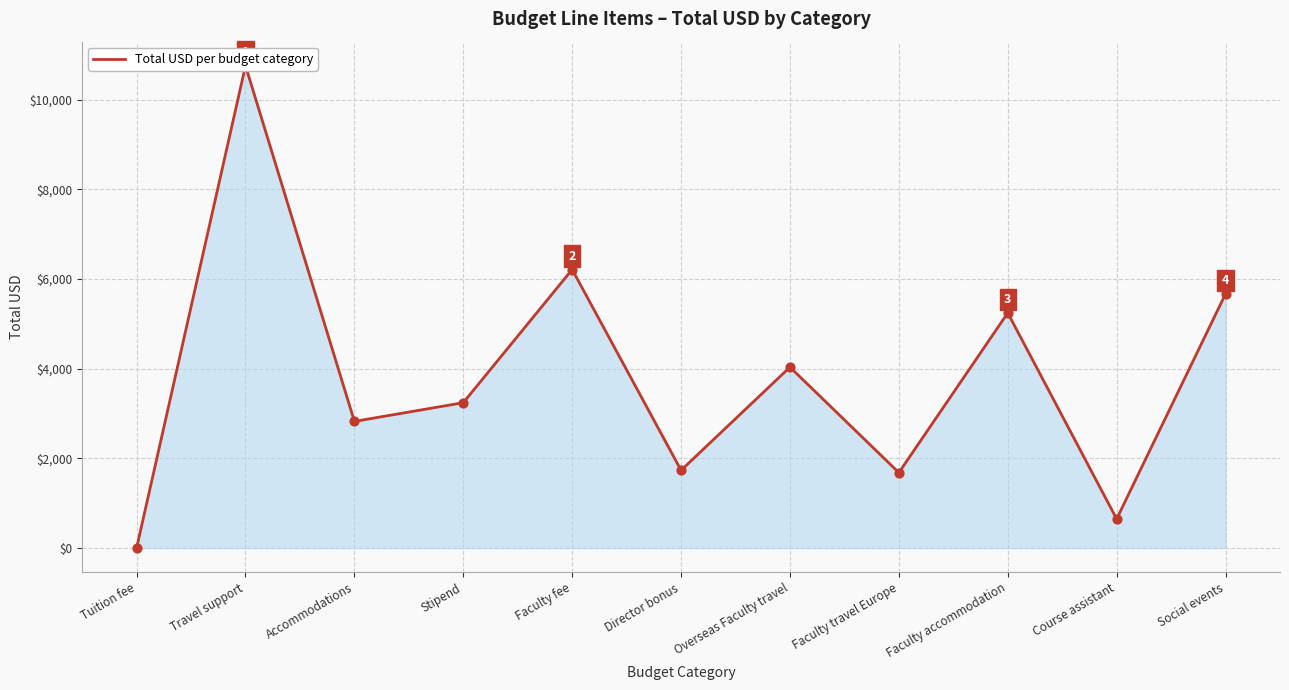

Approximately how many times larger is the value at Course assistant compared to Overseas Faculty travel?

0.2